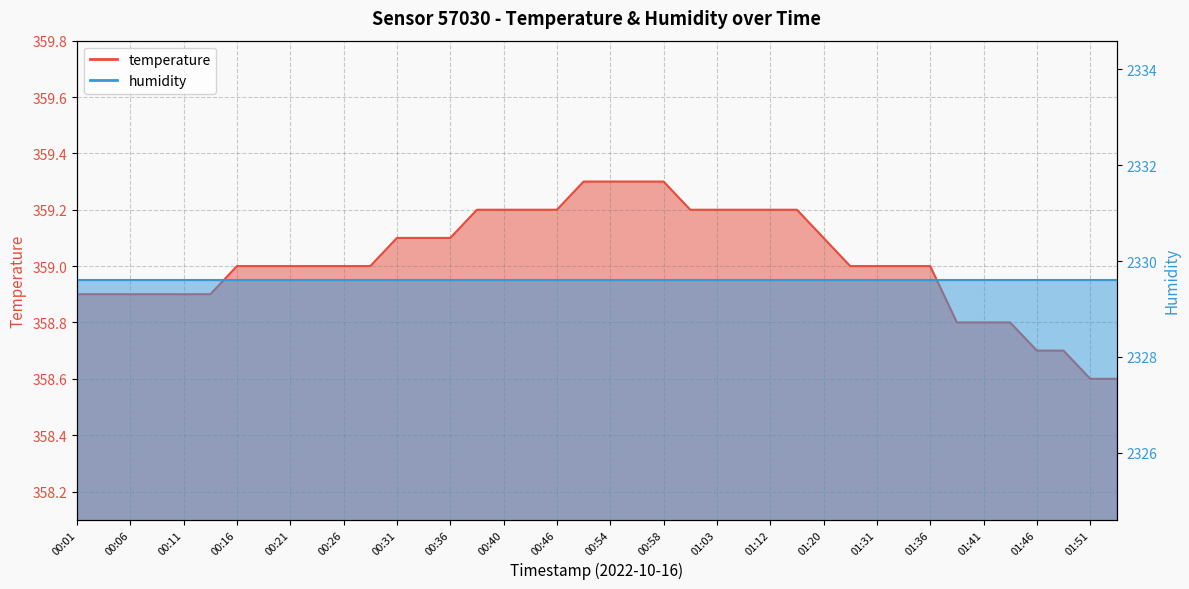

Reading left to right, list all the values displayed in this chart.

00:01=358.9	00:03=358.9	00:06=358.9	00:08=358.9	00:11=358.9	00:13=358.9	00:16=359.0	00:18=359.0	00:21=359.0	00:23=359.0	00:26=359.0	00:28=359.0	00:31=359.1	00:33=359.1	00:36=359.1	00:38=359.2	00:40=359.2	00:43=359.2	00:46=359.2	00:51=359.3	00:54=359.3	00:56=359.3	00:58=359.3	01:01=359.2	01:03=359.2	01:09=359.2	01:12=359.2	01:14=359.2	01:20=359.1	01:28=359.0	01:31=359.0	01:33=359.0	01:36=359.0	01:38=358.8	01:41=358.8	01:43=358.8	01:46=358.7	01:48=358.7	01:51=358.6	01:53=358.6